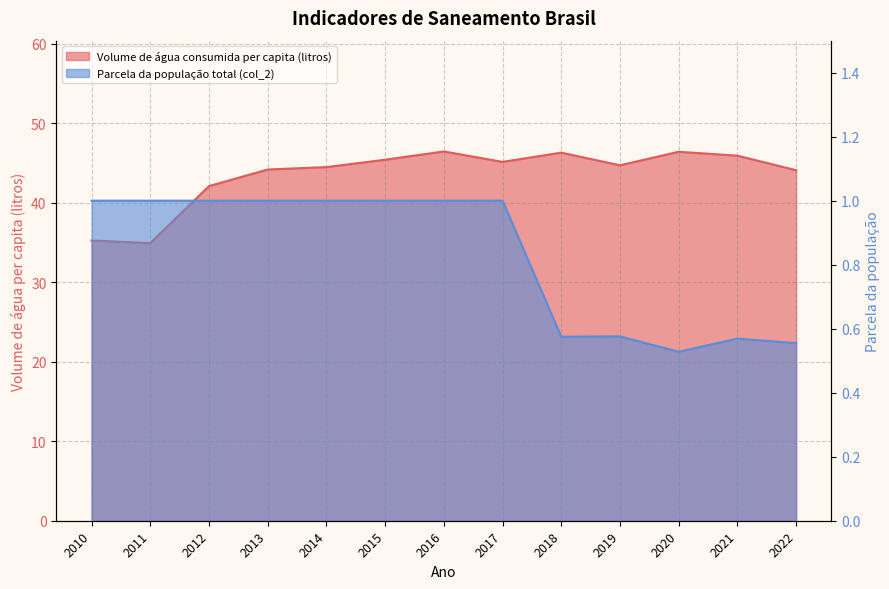

At which category does Parcela da população total que mora em ... (col_2) reach its first local peak?

2019